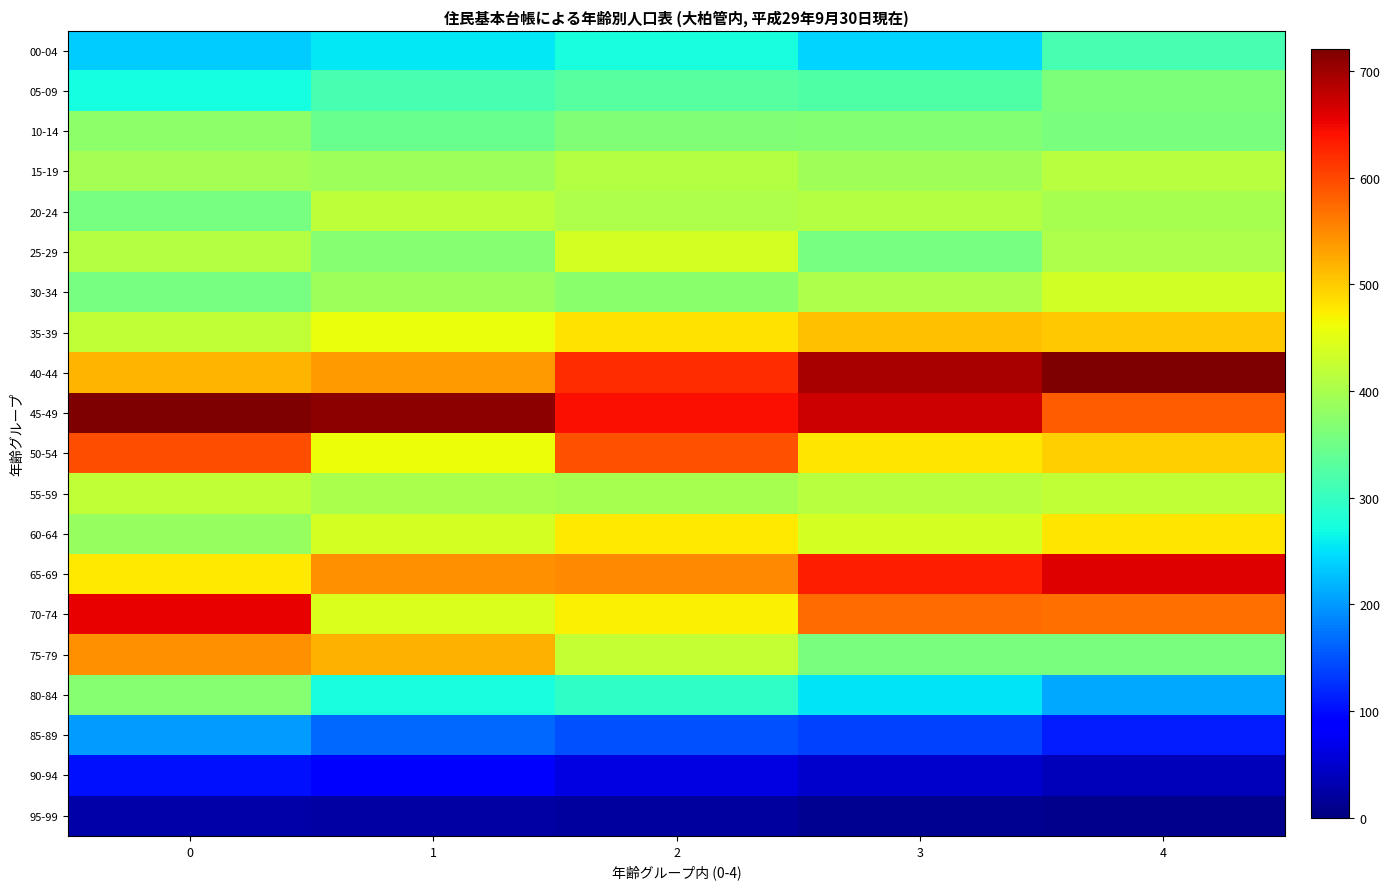

What is the maximum value shown in the chart?

721